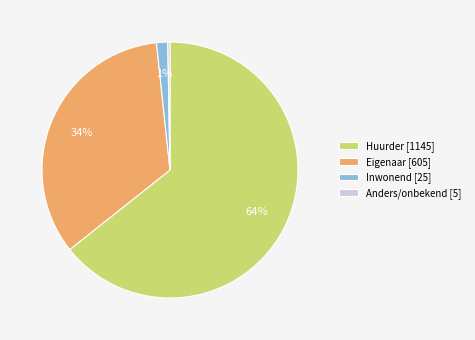

What percentage is the Inwonend slice, to the nearest percent?

1%